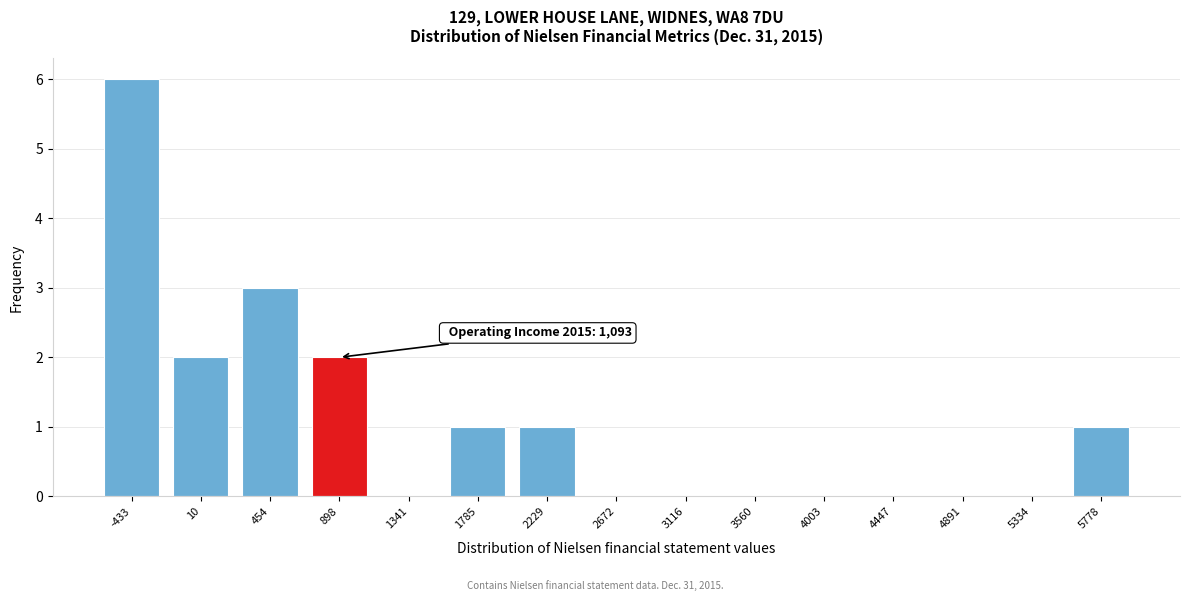

Reading left to right, transcribe all the data shown in this chart.

-433=6	10=2	454=3	898=2	1341=0	1785=1	2229=1	2672=0	3116=0	3560=0	4003=0	4447=0	4891=0	5334=0	5778=1